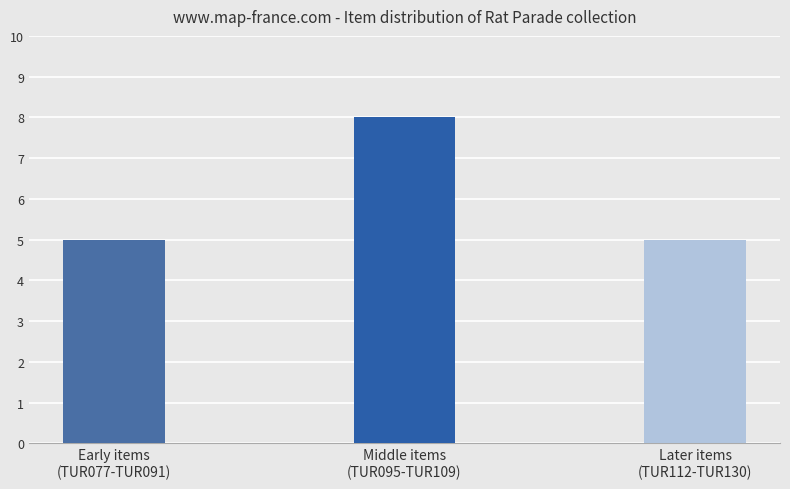

Reading left to right, transcribe all the data shown in this chart.

5	8	5